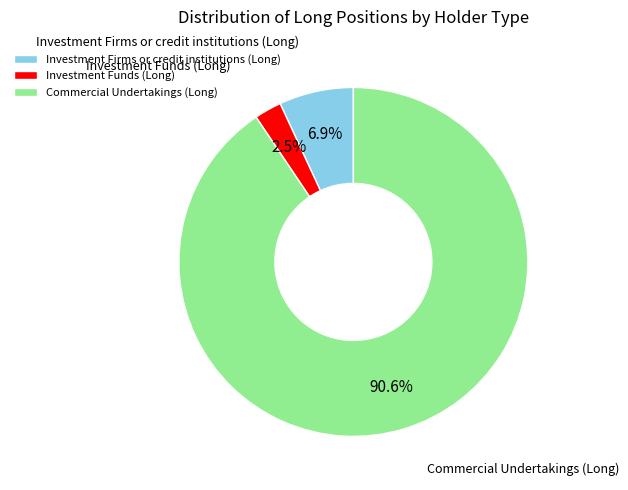

Does any single category account for the majority?

Yes